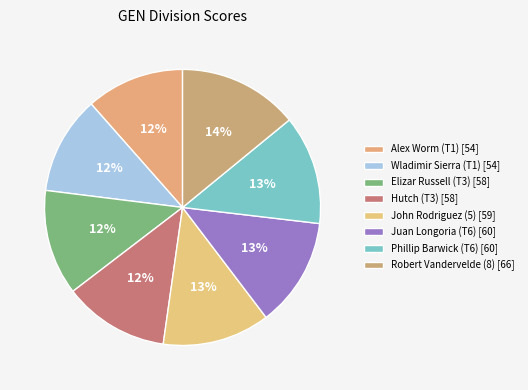

What is the change in value from Alex Worm (T1) to John Rodriguez (5)?

+5